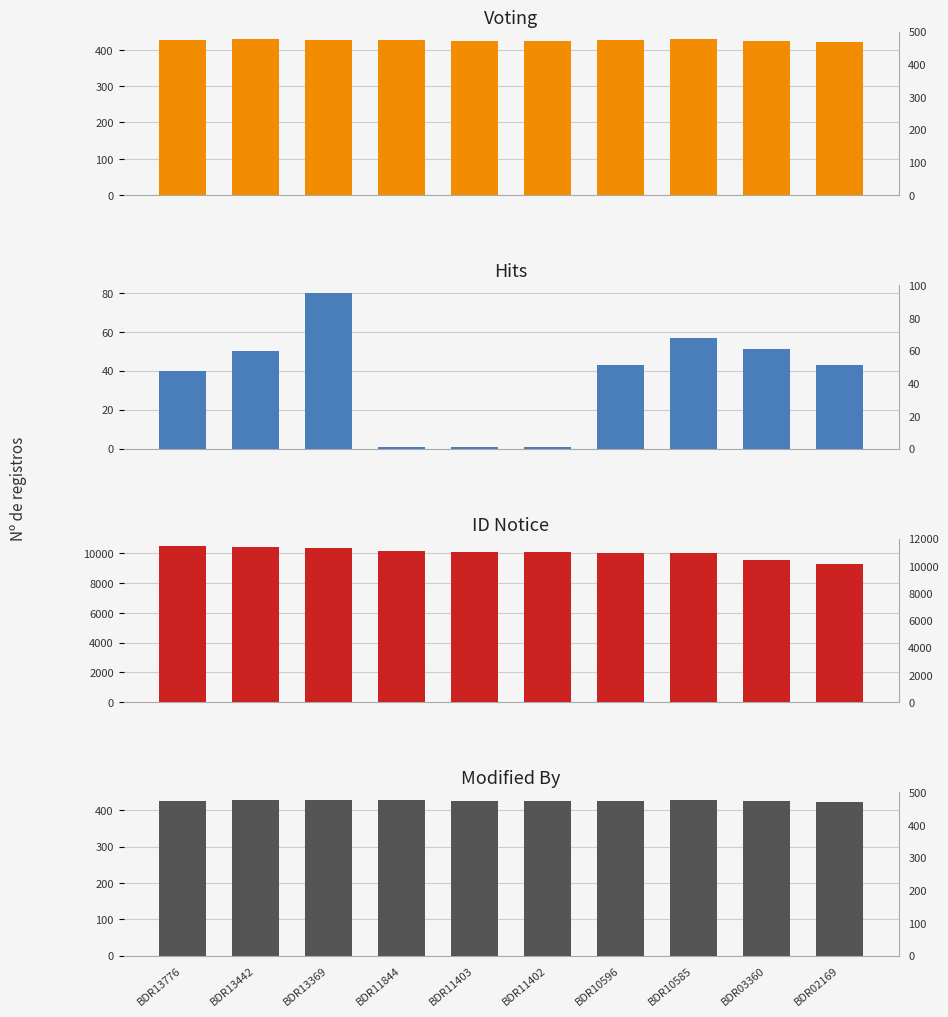

Reading left to right, extract all data points from this chart.

Voting: 426	429	428	428	425	425	426	429	425	423
Hits: 40	50	80	1	1	1	43	57	51	43
ID Notice: 10477	10414	10384	10138	10082	10081	10016	10008	9587	9254
Modified By: 426	429	428	428	425	425	426	429	425	423